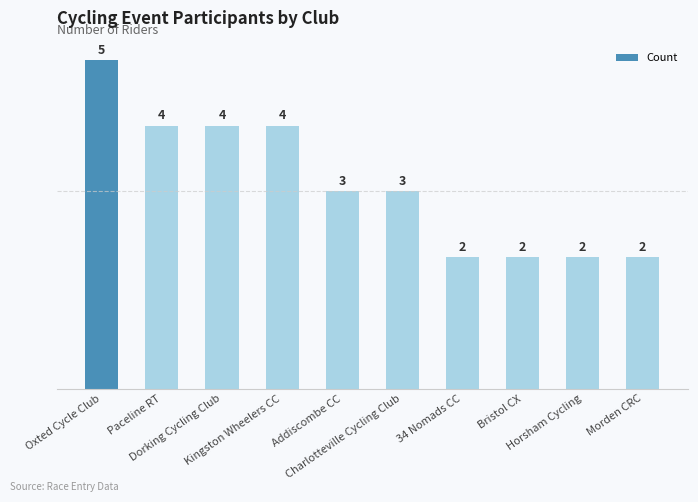

Approximately how many times larger is the value at Morden CRC compared to Oxted Cycle Club?

0.4